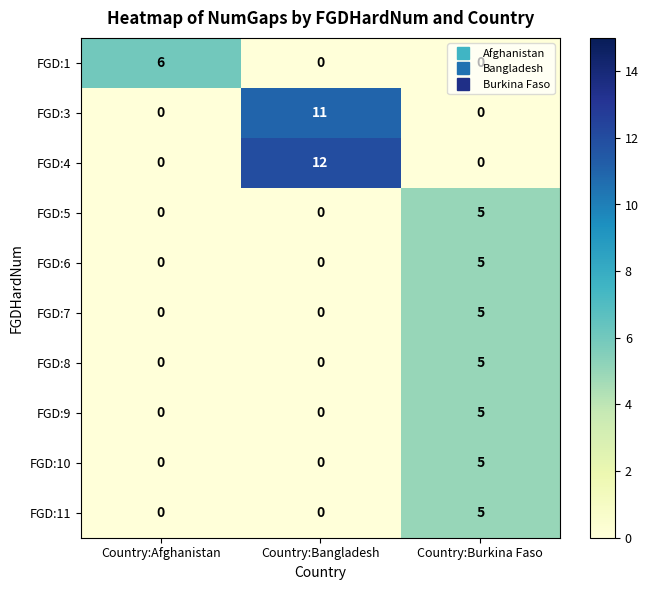

What is the sum of all FGD:5 values?

5